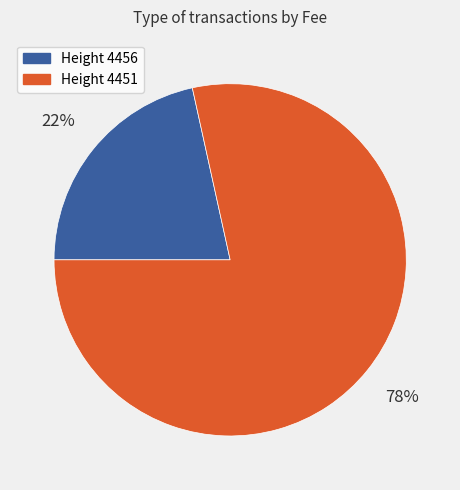

Which category accounts for the majority?

Height 4451